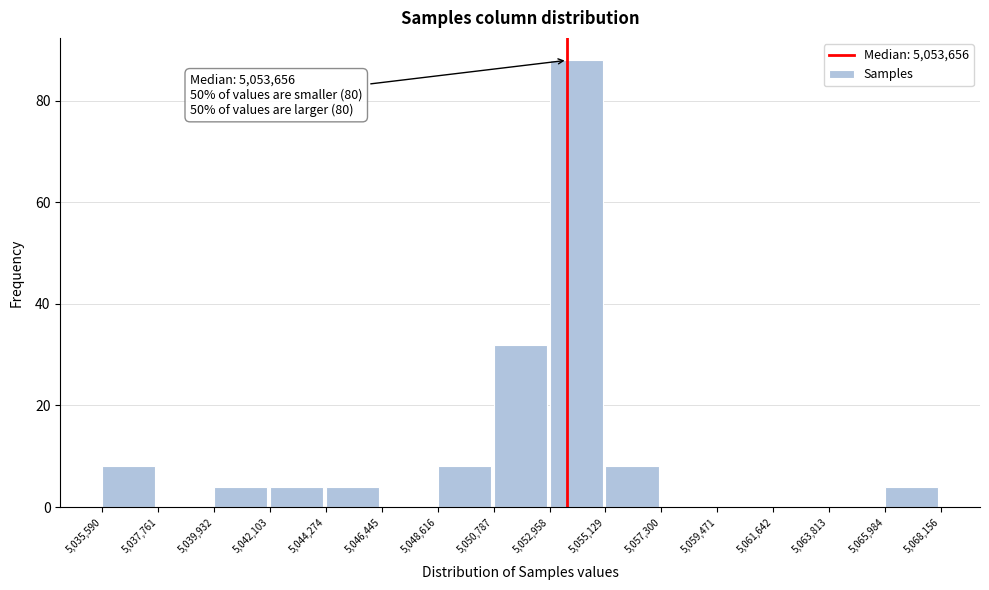

Which range on the x-axis has the tallest bar?

5,052,958 to 5,055,129